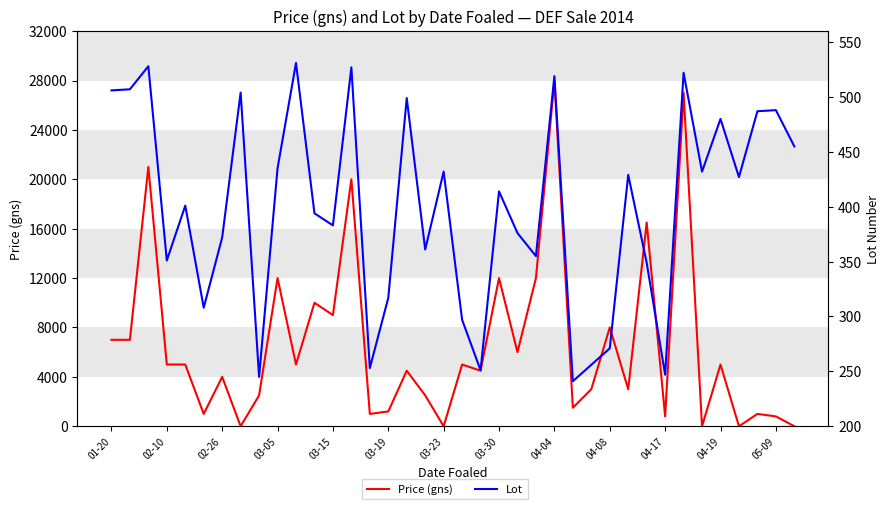

What are all the series names shown in the legend?

Price (gns), Lot